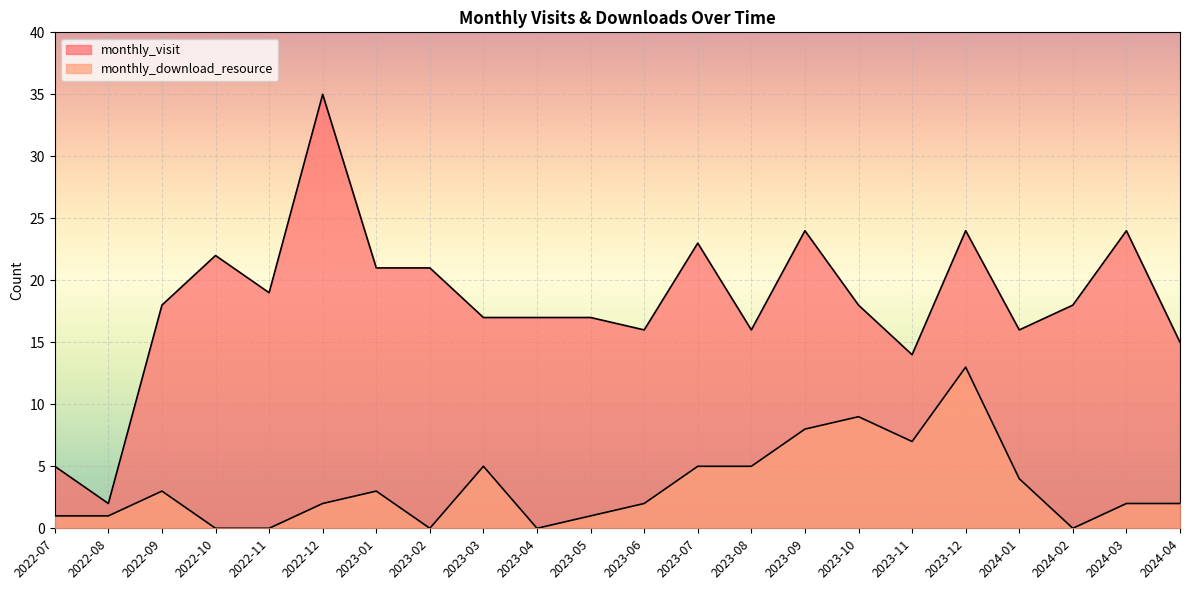

The monthly_visit series shows 14 at 2023-11. True or false?

True